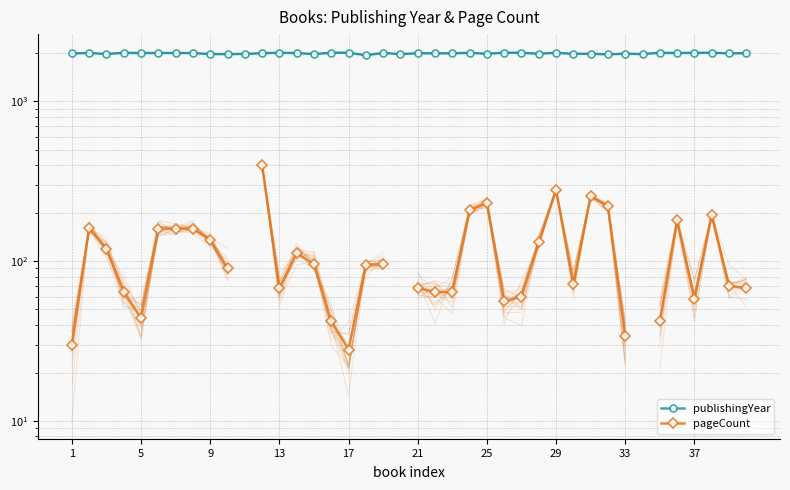

Is the value of publishingYear at 1 greater than the value of pageCount at 23?

Yes